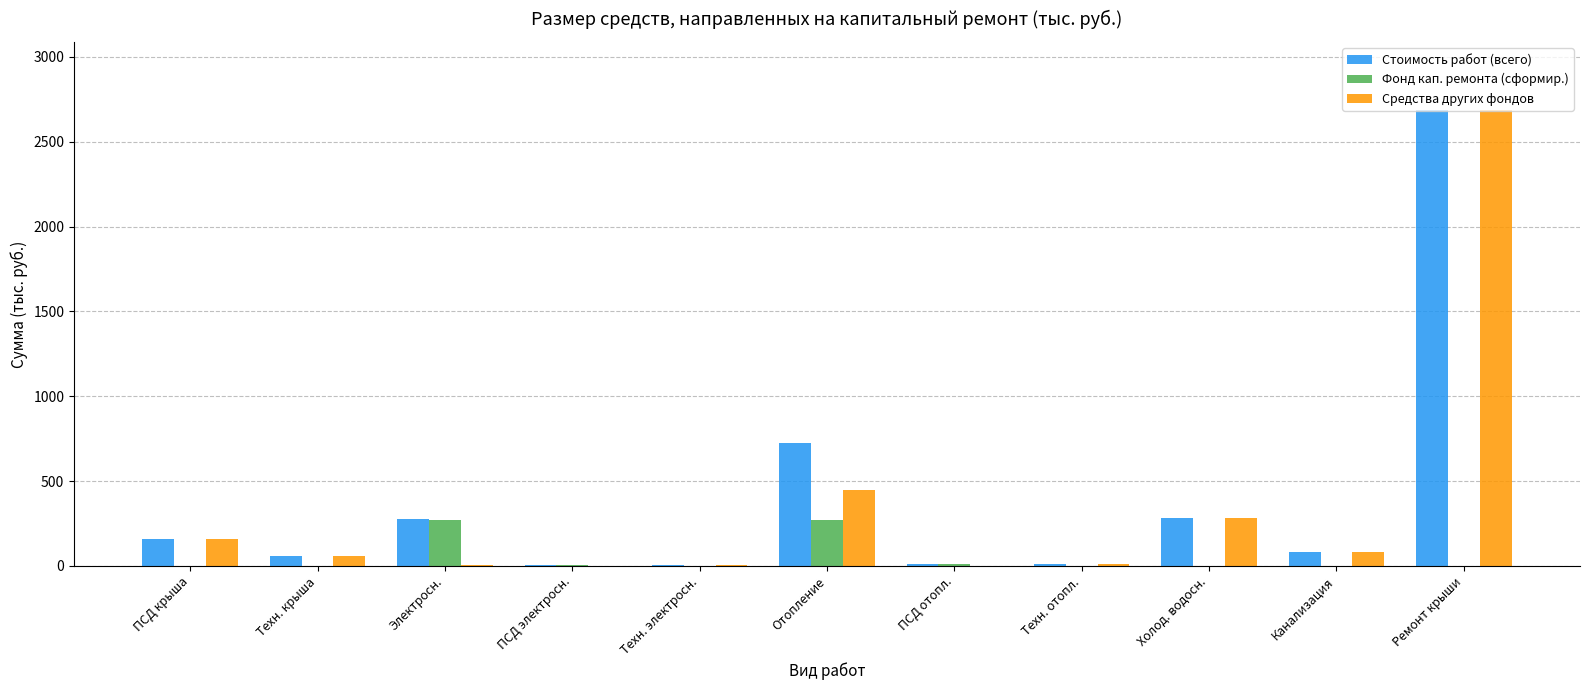

The Средства других фондов series shows 4691.9 at Ремонт крыши. True or false?

False